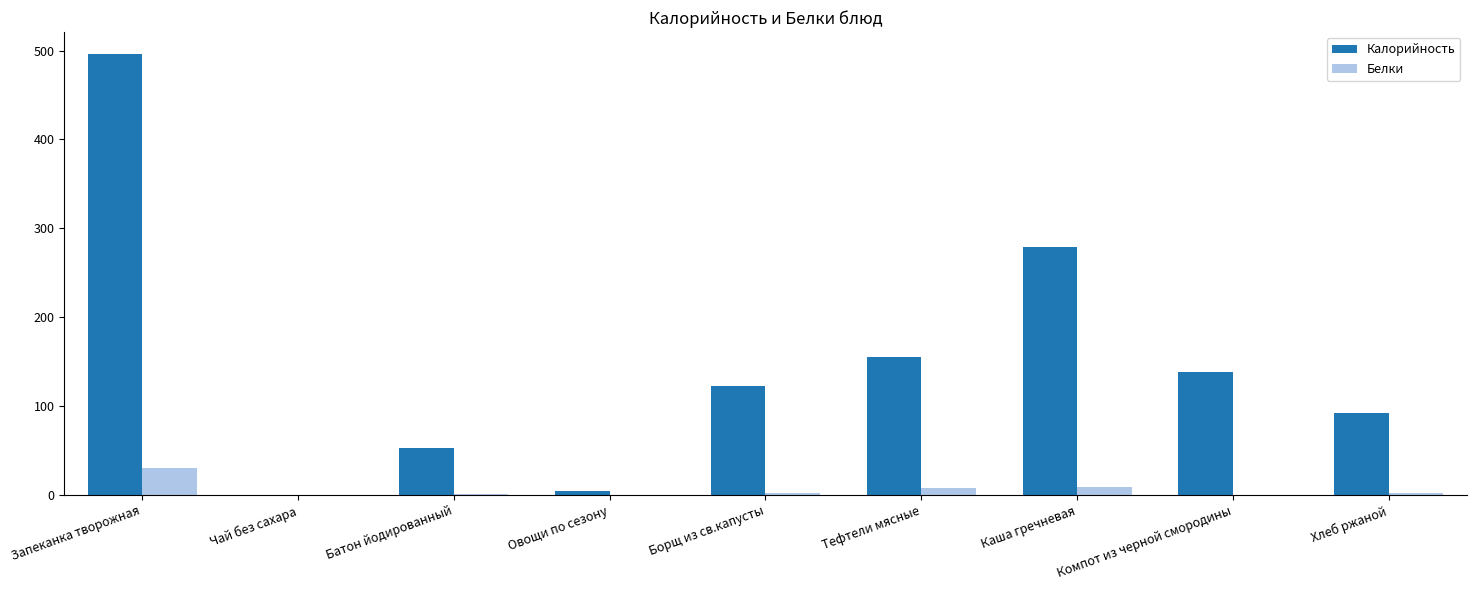

Where is Калорийность nearest to the value 248?

Каша гречневая